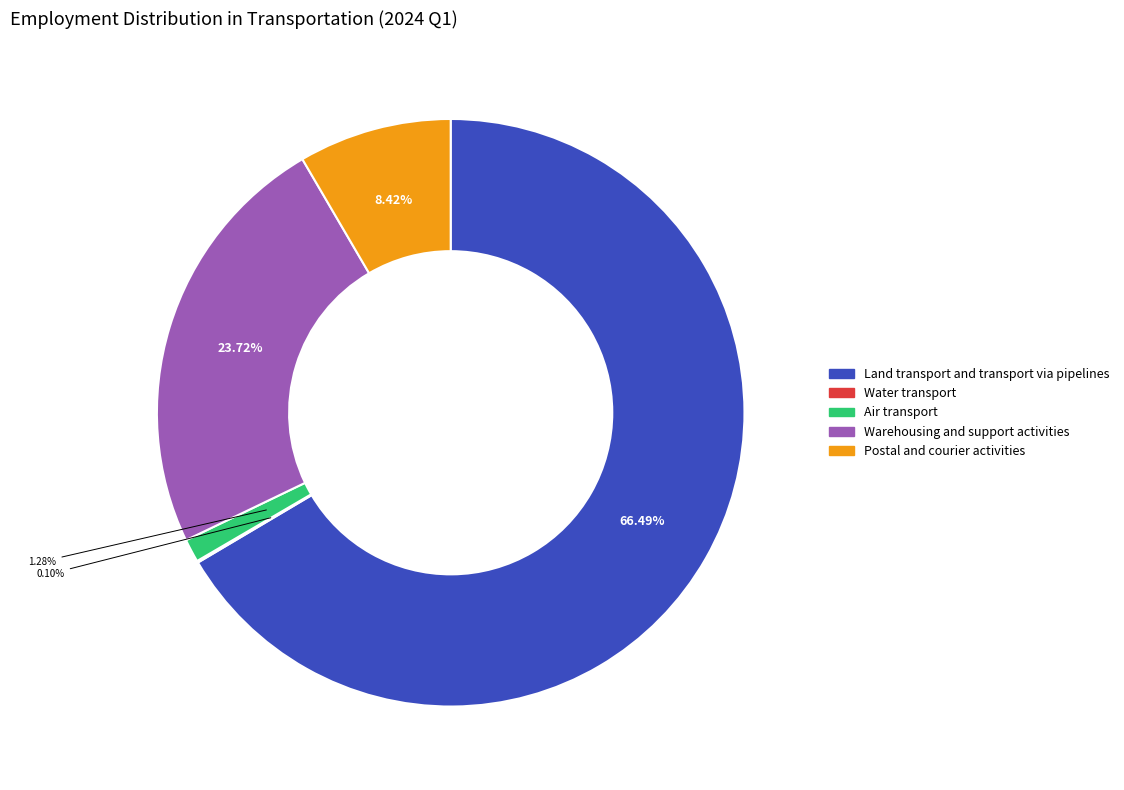

To the nearest percent, what is the average slice percentage?

20%